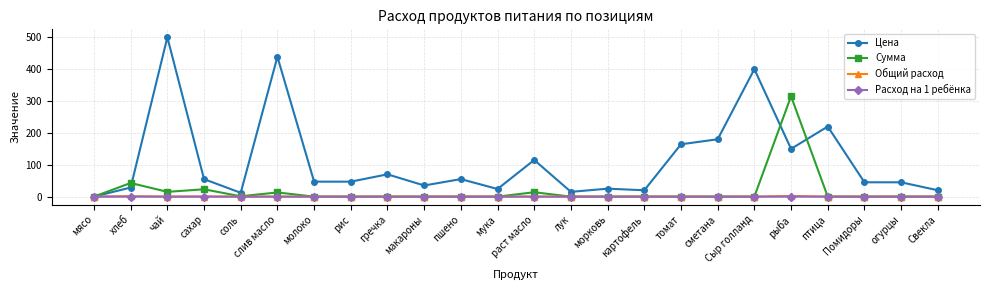

Is this an area chart (filled region under the line)?

No